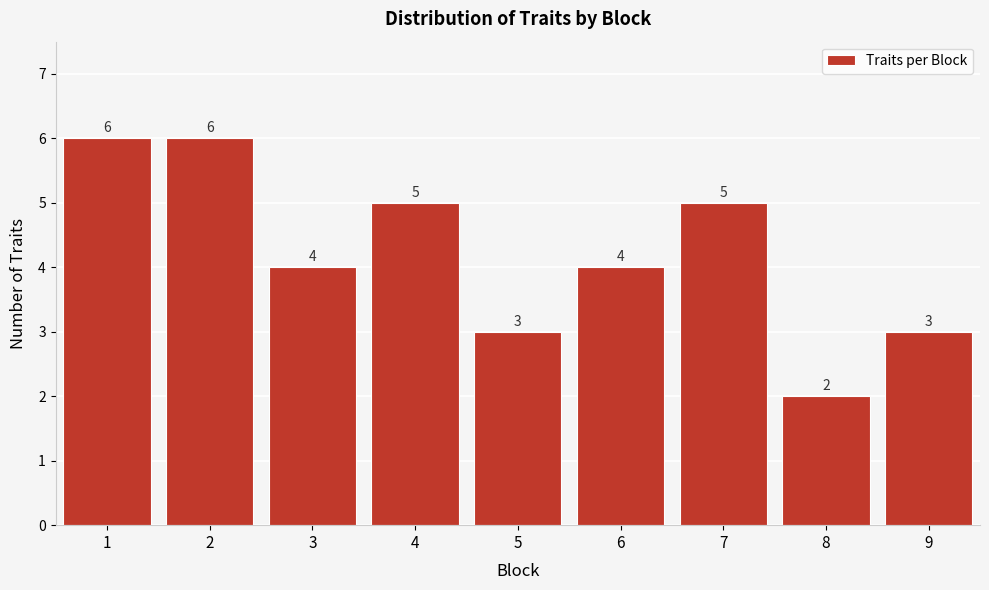

Reading right to left, extract all data points from this chart.

3	2	5	4	3	5	4	6	6